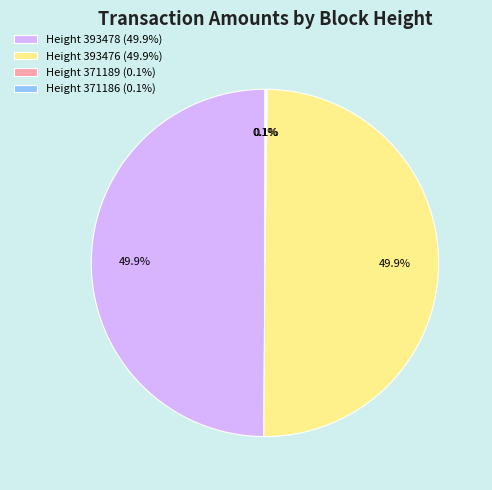

Approximately how many times larger is the value at Height 393478 (49.9%) compared to Height 393476 (49.9%)?

1.0